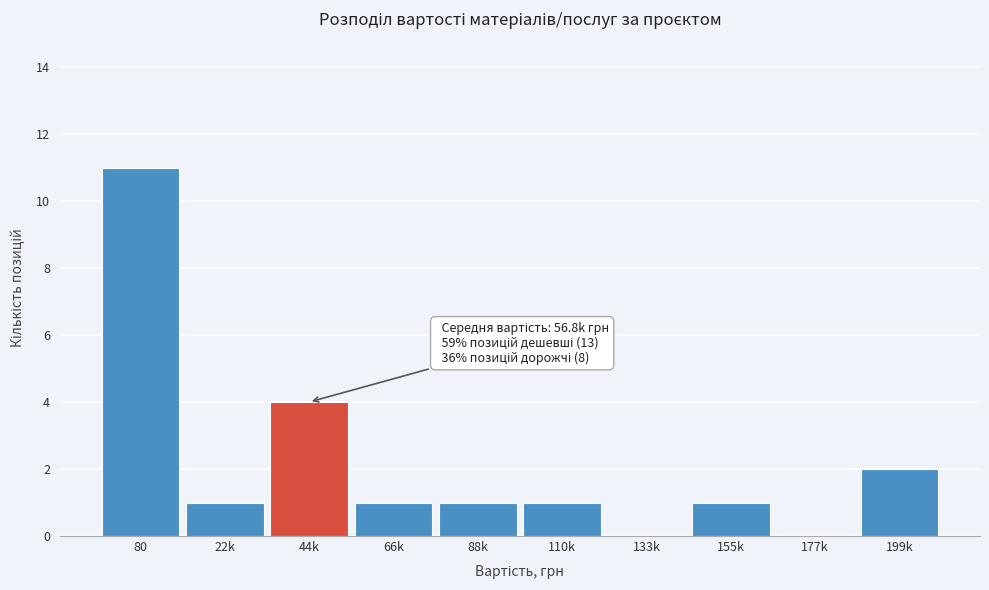

Reading right to left, what are all the values shown in this chart?

199k=2	177k=0	155k=1	133k=0	110k=1	88k=1	66k=1	44k=4	22k=1	80=11